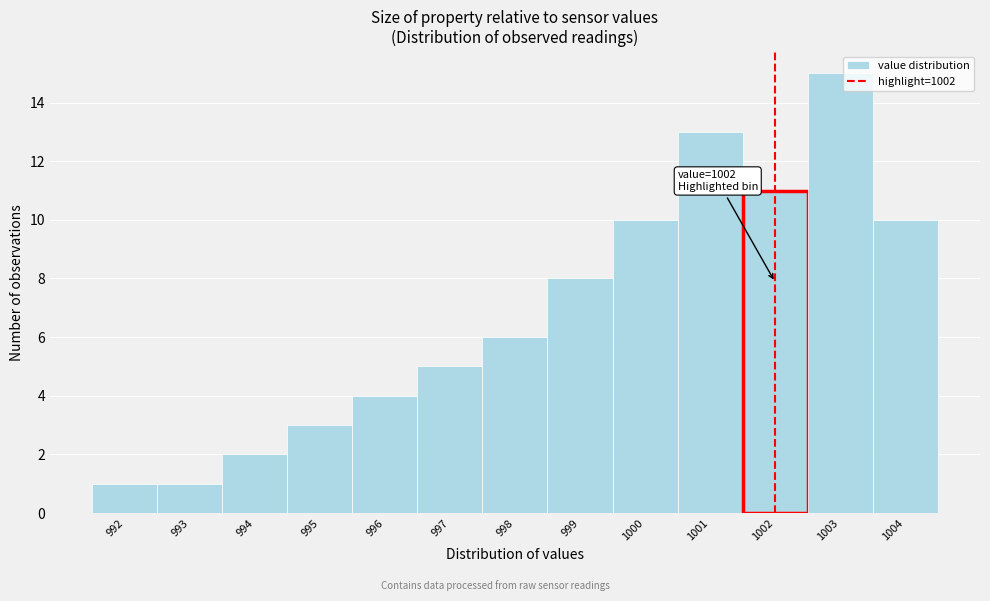

Over which range of the x-axis is the bar tallest?

1002.5 to 1003.5